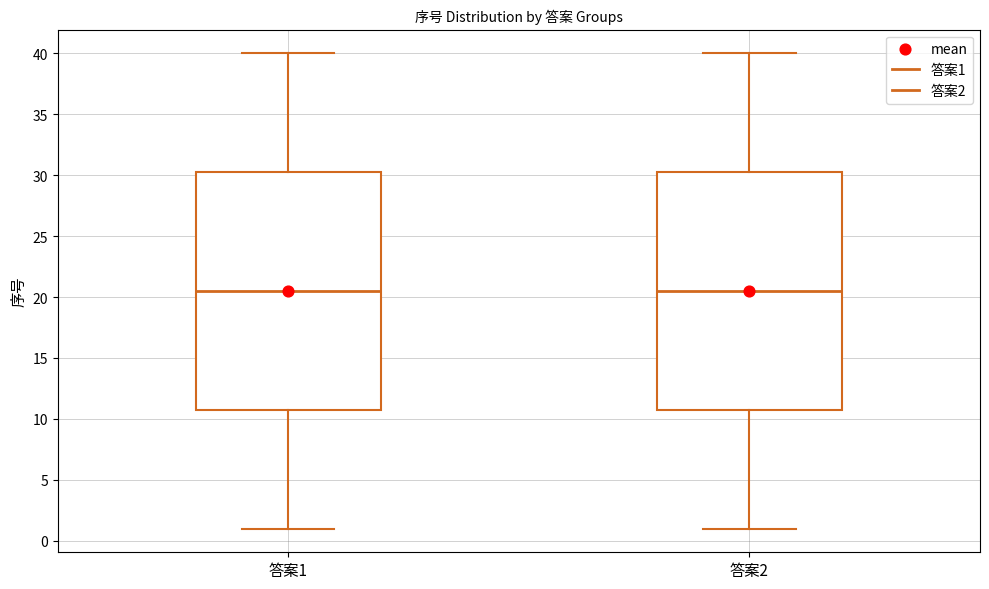

Where does the upper whisker of the box for 答案2 end on the y-axis? The values are not printed on the chart, so give them approximately, as read against the axis.

40.0